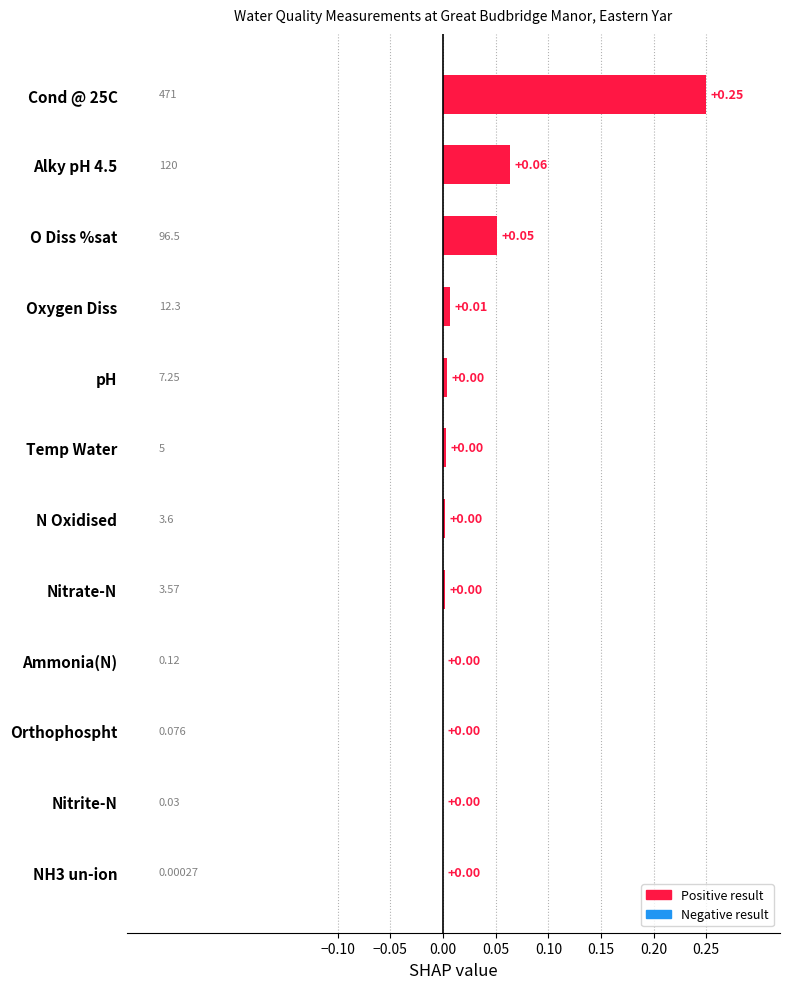

Between Temp Water and Orthophospht, which is larger?

Temp Water